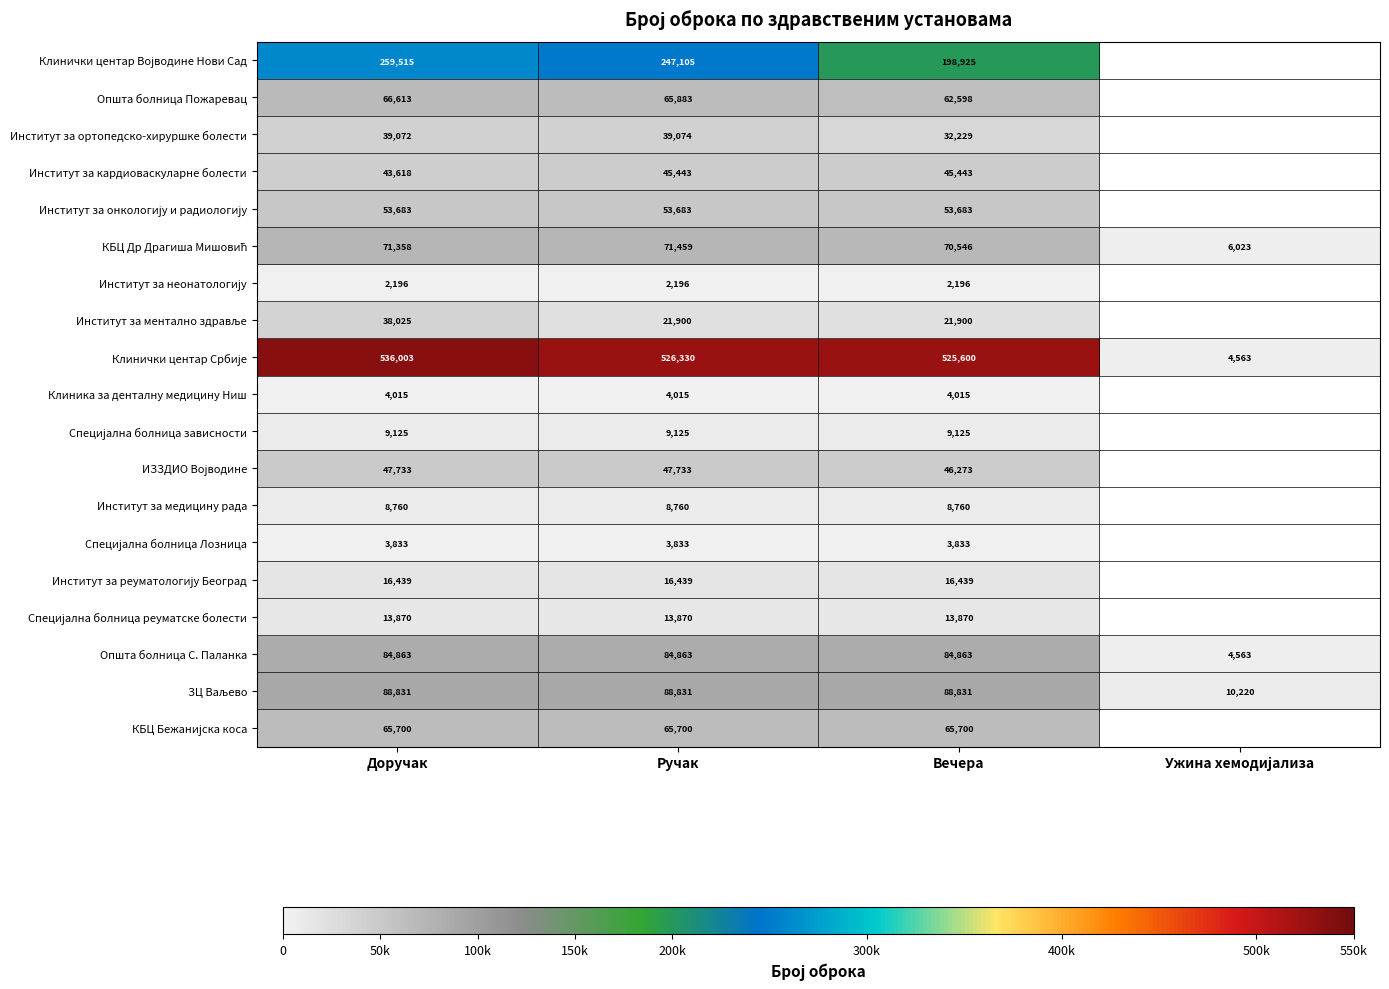

Is it true that Клиника за денталну медицину Ниш equals 917 at Вечера?

False